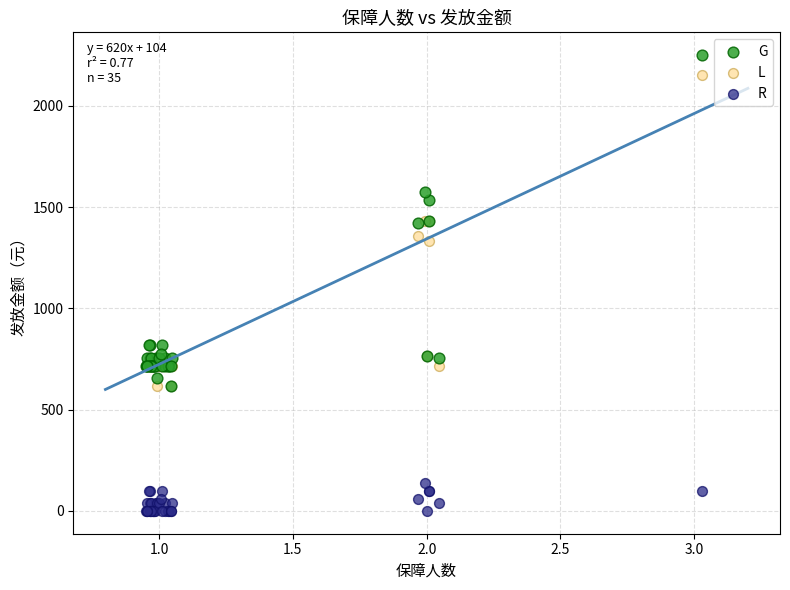

Across all series, what Y value is closest to 1125?

1334